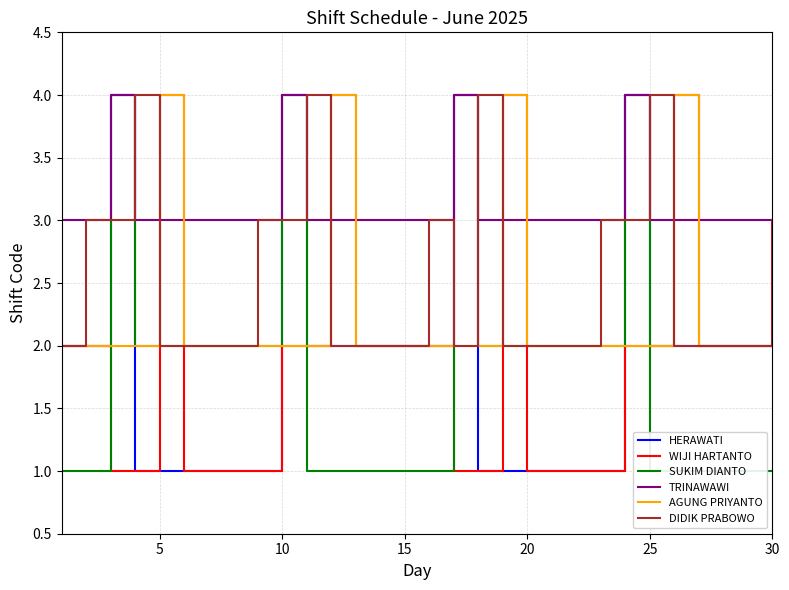

The value of DIDIK PRABOWO at 5 is 2. True or false?

True